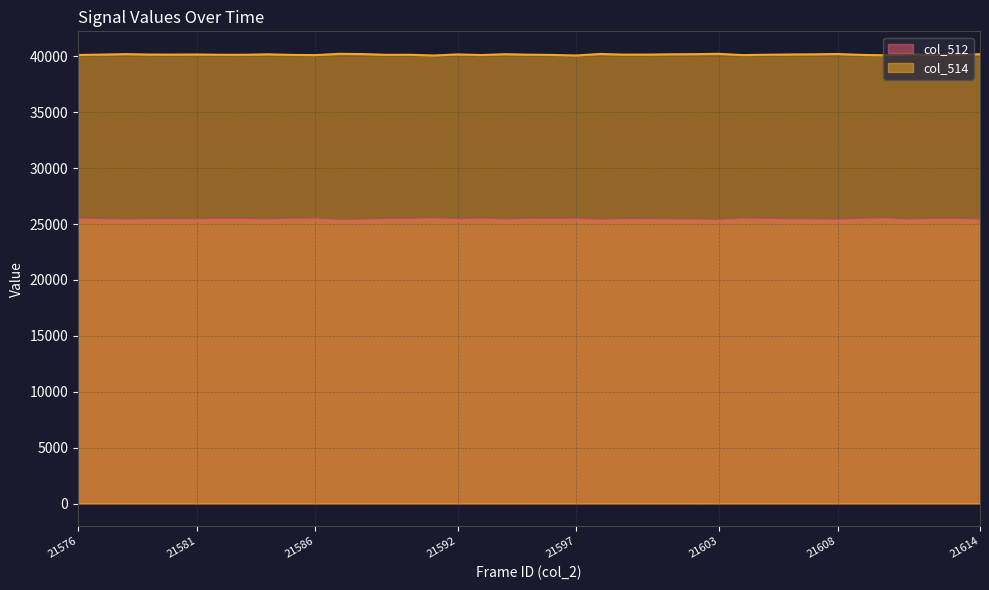

Which category has the lowest value in the col_514 series?

21591